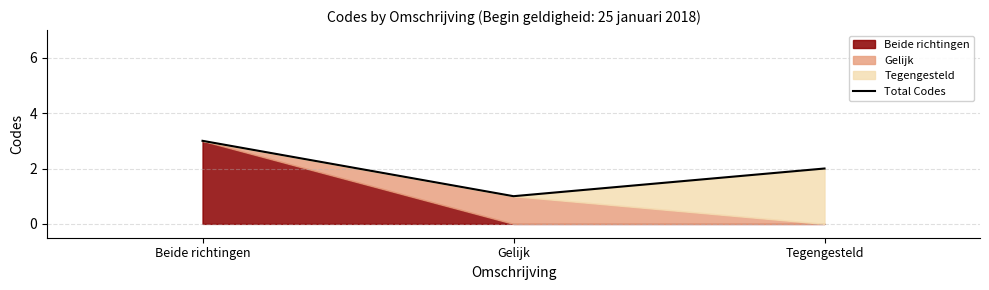

What value does the data have at Beide richtingen?

3